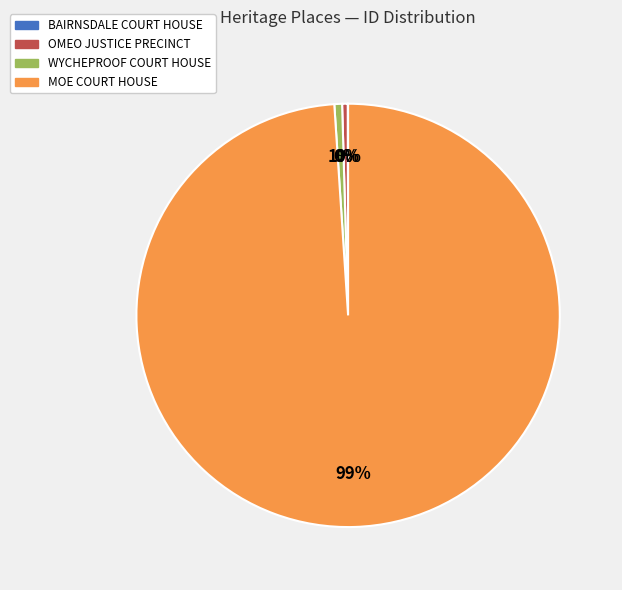

To the nearest percent, what is the average slice percentage?

25%